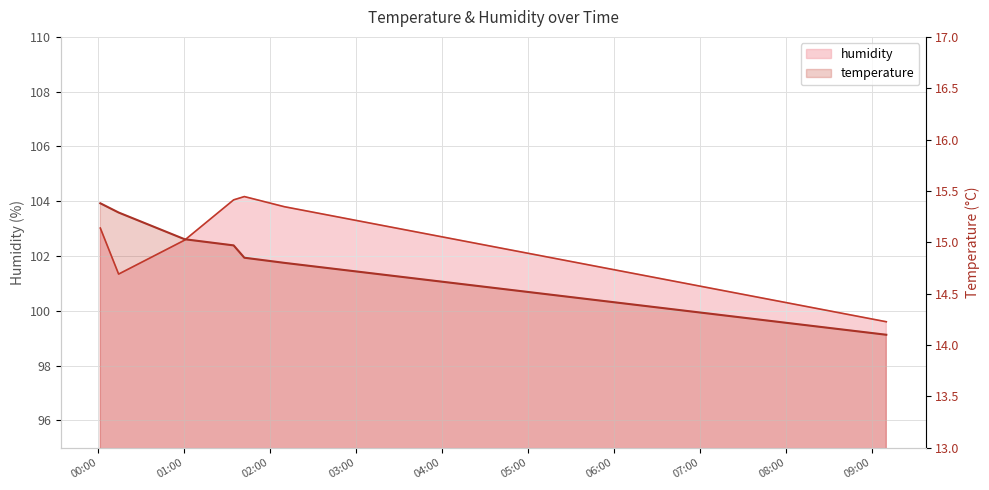

What are all the series names shown in the legend?

humidity, temperature